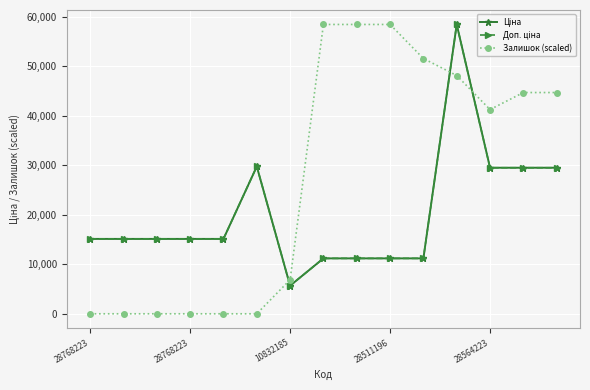

Does the chart have visible grid lines?

Yes